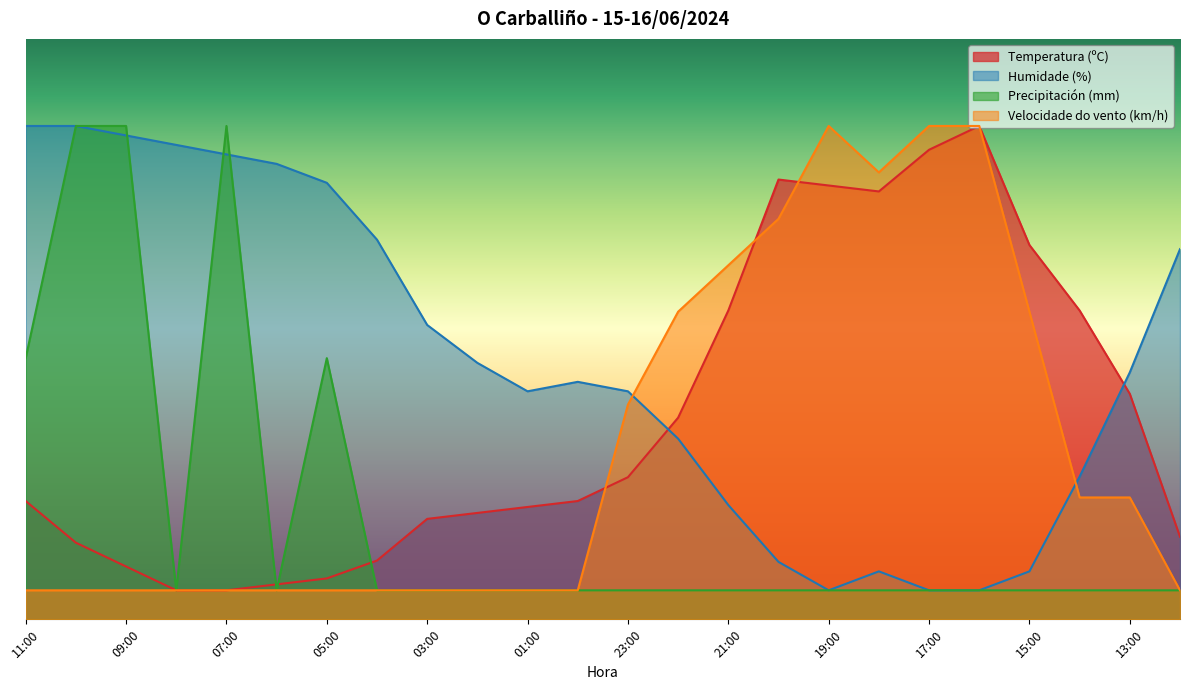

Where does the Humidade (%) series first go above 42?

11:00